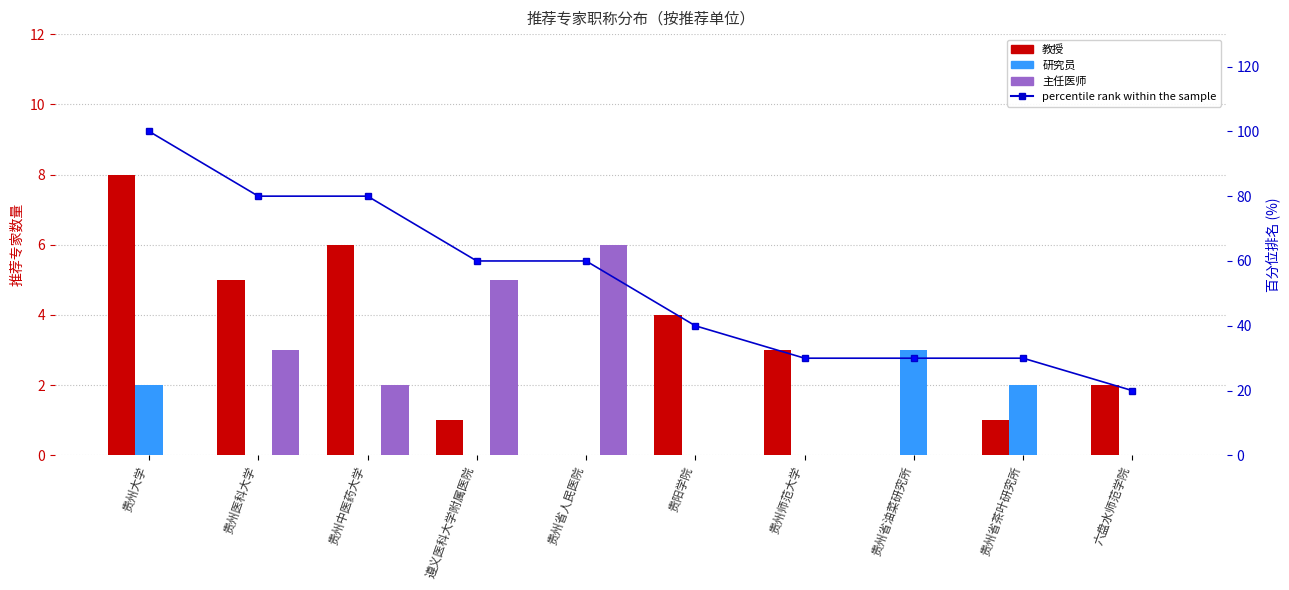

Which has a higher value, 遵义医科大学附属医院 or 贵州省油菜研究所?

遵义医科大学附属医院